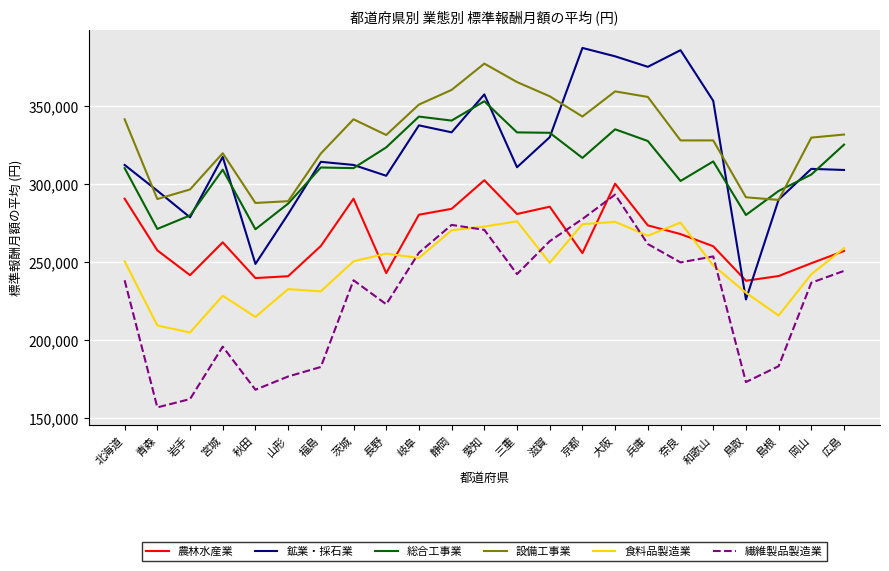

What is the approximate value of 総合工事業 at 兵庫?

327741.5